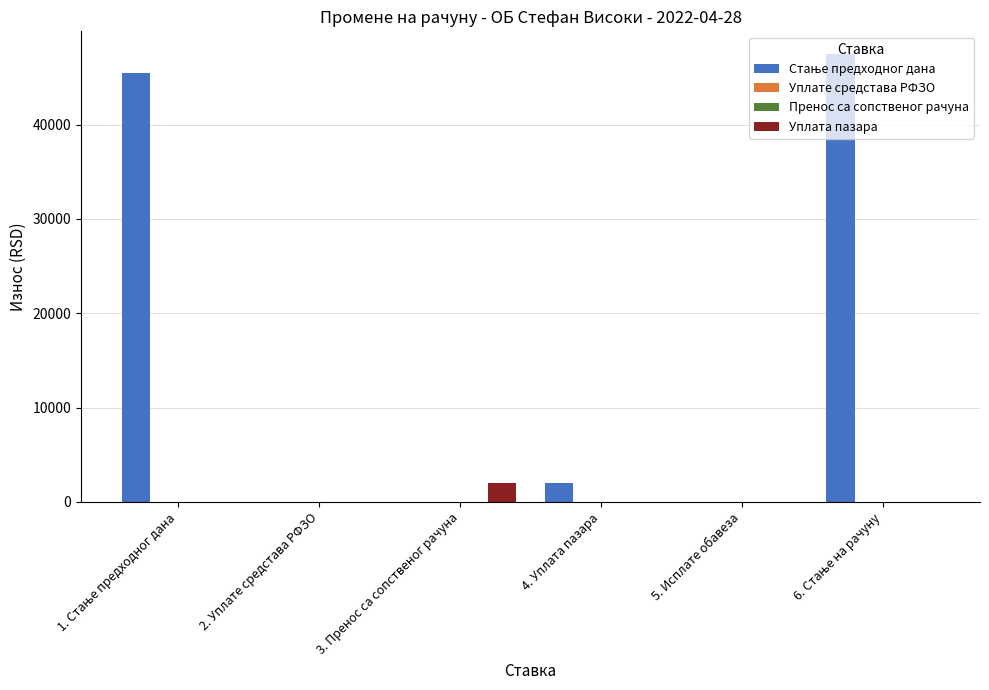

At which label does Уплата пазара reach its peak?

3. Пренос са сопственог рачуна